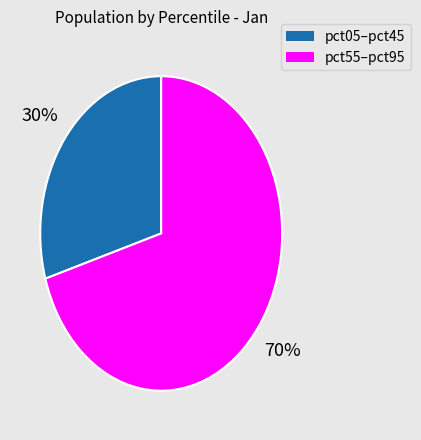

Count the number of slices in the pie.

2